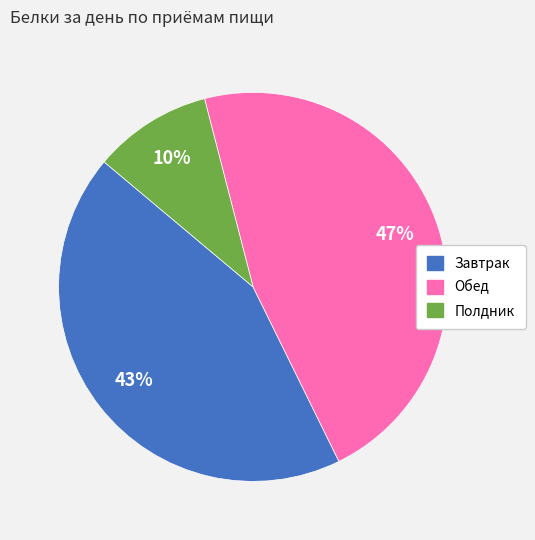

Count the number of slices in the pie.

3